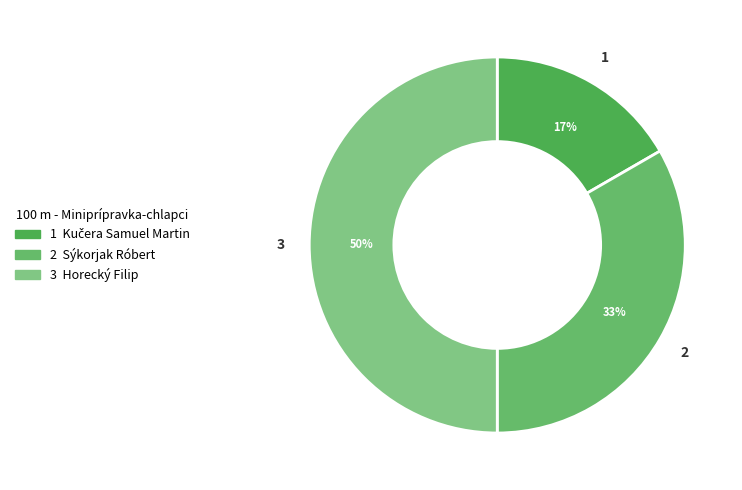

To the nearest percent, what is the difference between the largest and smallest slice percentages?

33%